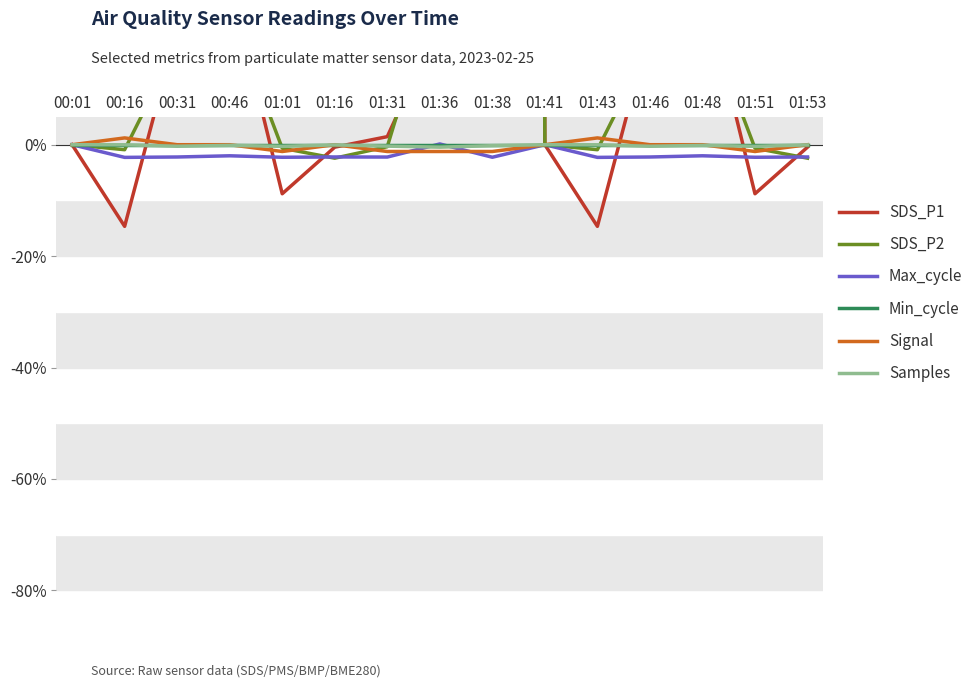

List the labels in order of SDS_P2 value, largest first.

01:38, 01:36, 00:46, 01:48, 00:31, 01:46, 00:01, 01:41, 01:31, 01:01, 01:51, 00:16, 01:43, 01:16, 01:53